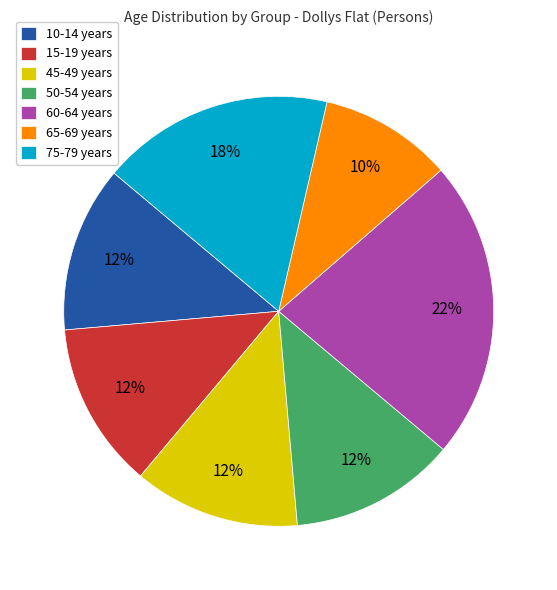

To the nearest percent, what is the average slice percentage?

14%